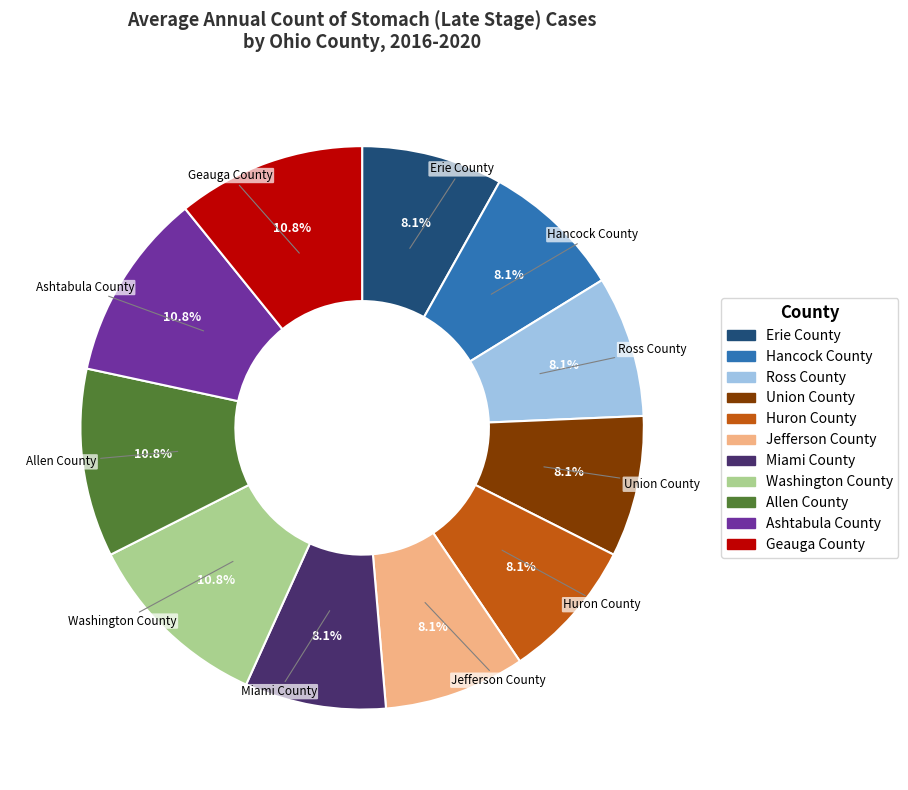

The Ashtabula County slice represents 17% of the pie. True or false?

False